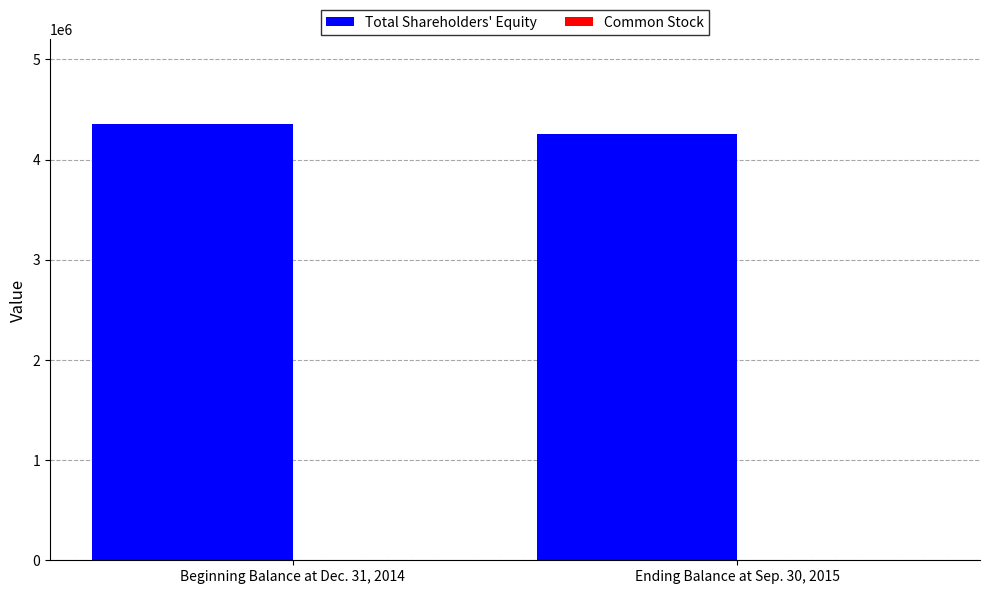

Count the number of data series in this chart.

2